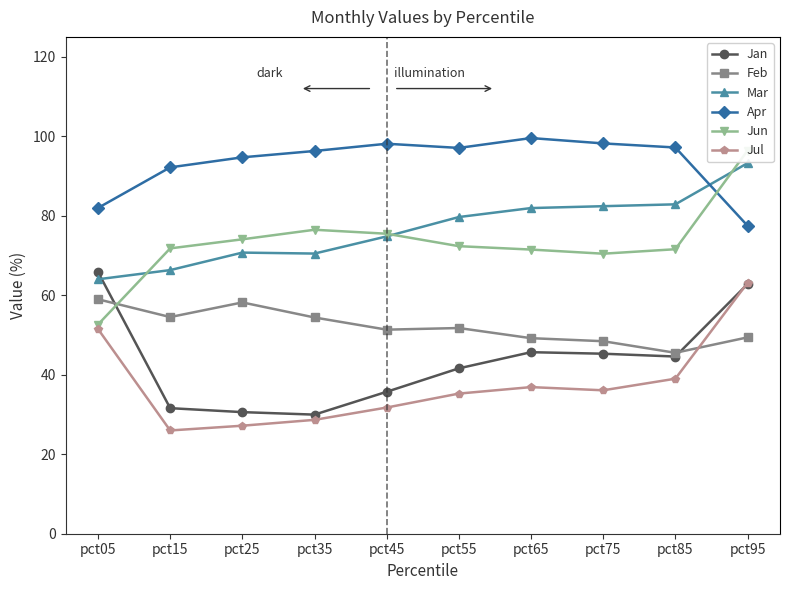

What is the approximate value of Mar at pct65?

0.8